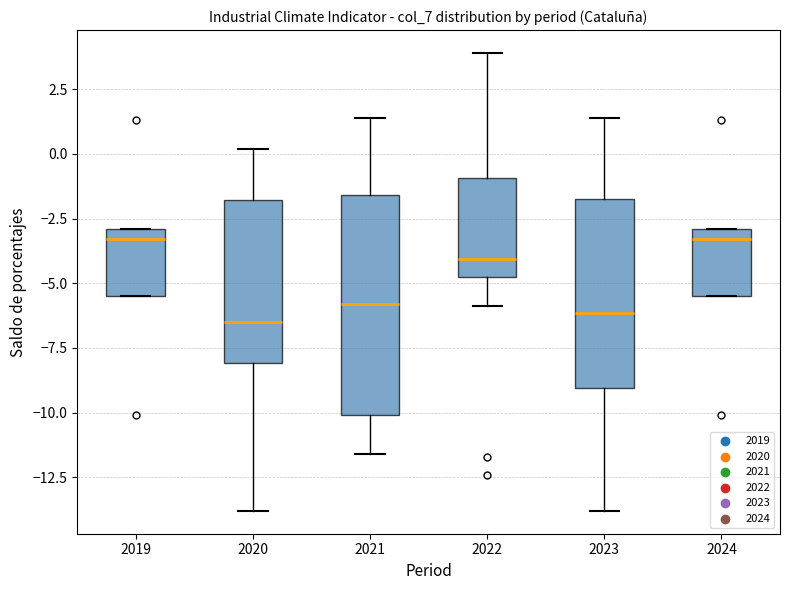

Reading left to right, transcribe this box plot: for each box, give where its median line is, the range the box spans, and where its two whiskers end, as read against the y-axis. The values are not printed on the chart, so give them approximately, as read against the axis.

2019: median -3.5, box -5.5 to -3.0, whiskers -5.5 to -3.0
2020: median -6.5, box -8.0 to -2.0, whiskers -14.0 to 0.0
2021: median -6.0, box -10.0 to -1.5, whiskers -11.5 to 1.5
2022: median -4.0, box -5.0 to -1.0, whiskers -6.0 to 4.0
2023: median -6.0, box -9.0 to -1.5, whiskers -14.0 to 1.5
2024: median -3.5, box -5.5 to -3.0, whiskers -5.5 to -3.0